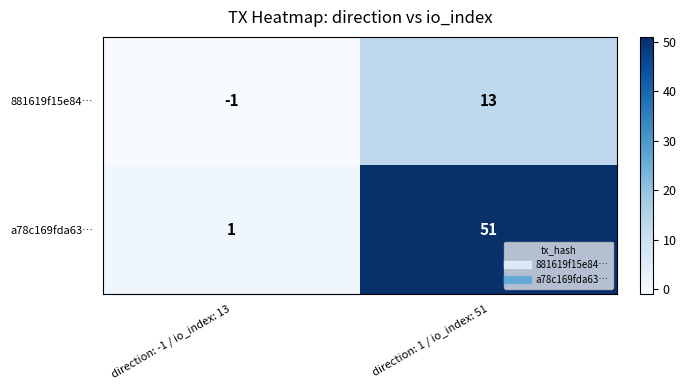

Which label corresponds to the smallest value in the chart?

direction: -1 / io_index: 13